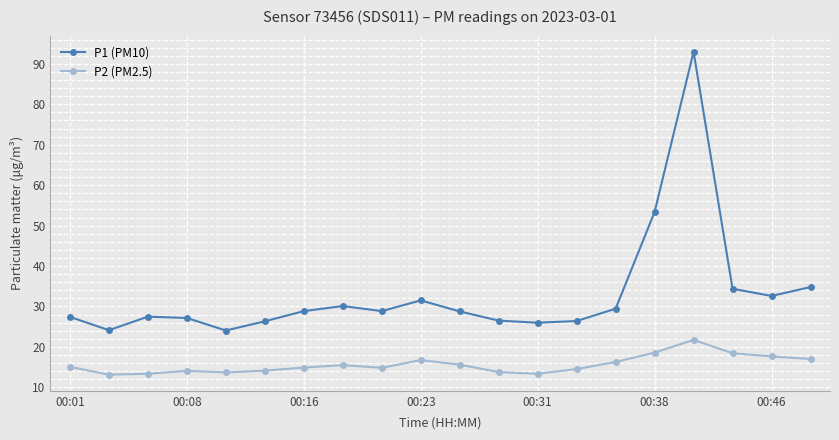

What is the minimum value shown in the chart?

13.1